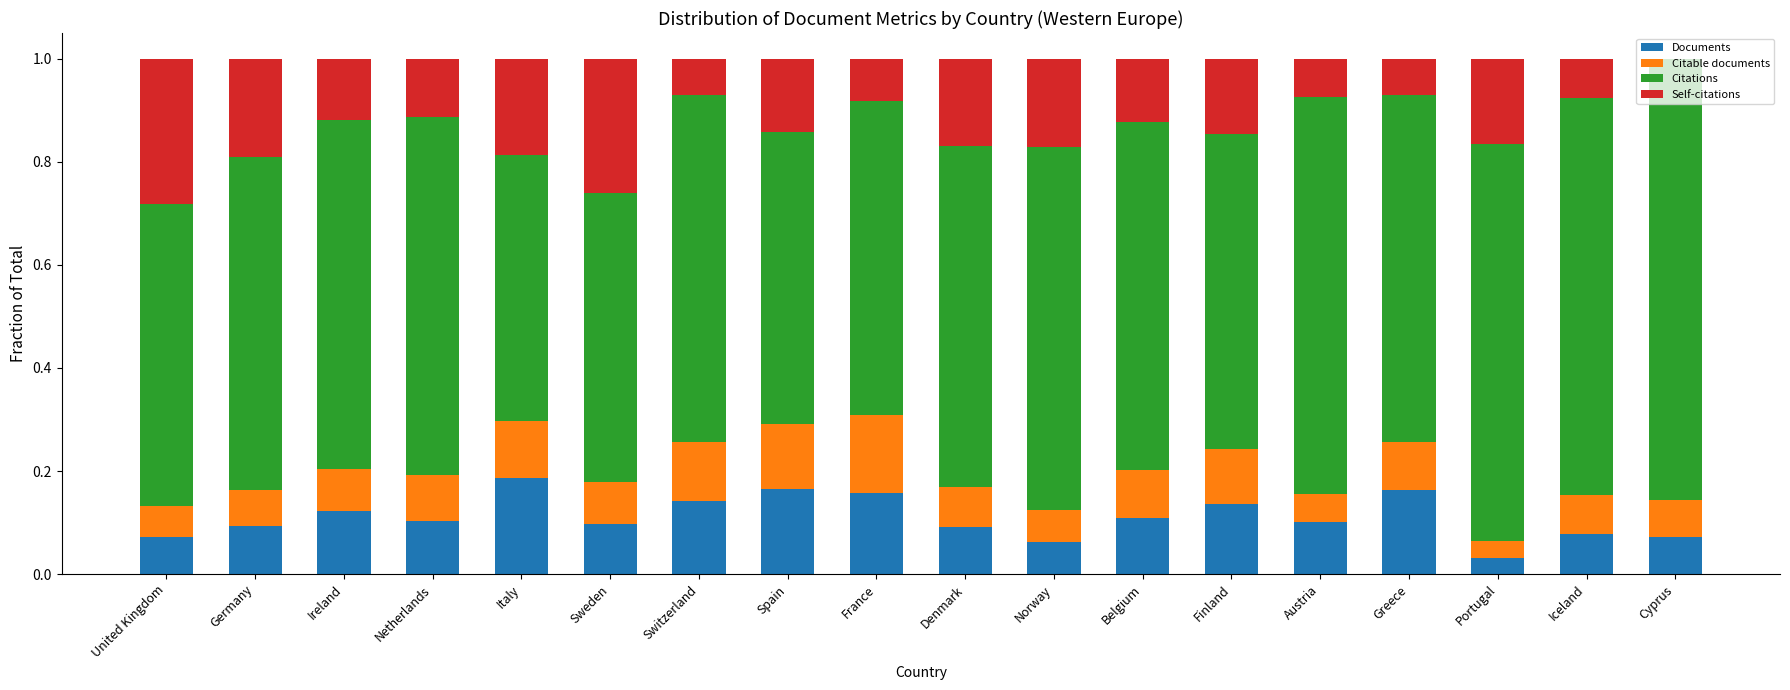

Which category has the highest value in the Documents series?

Italy